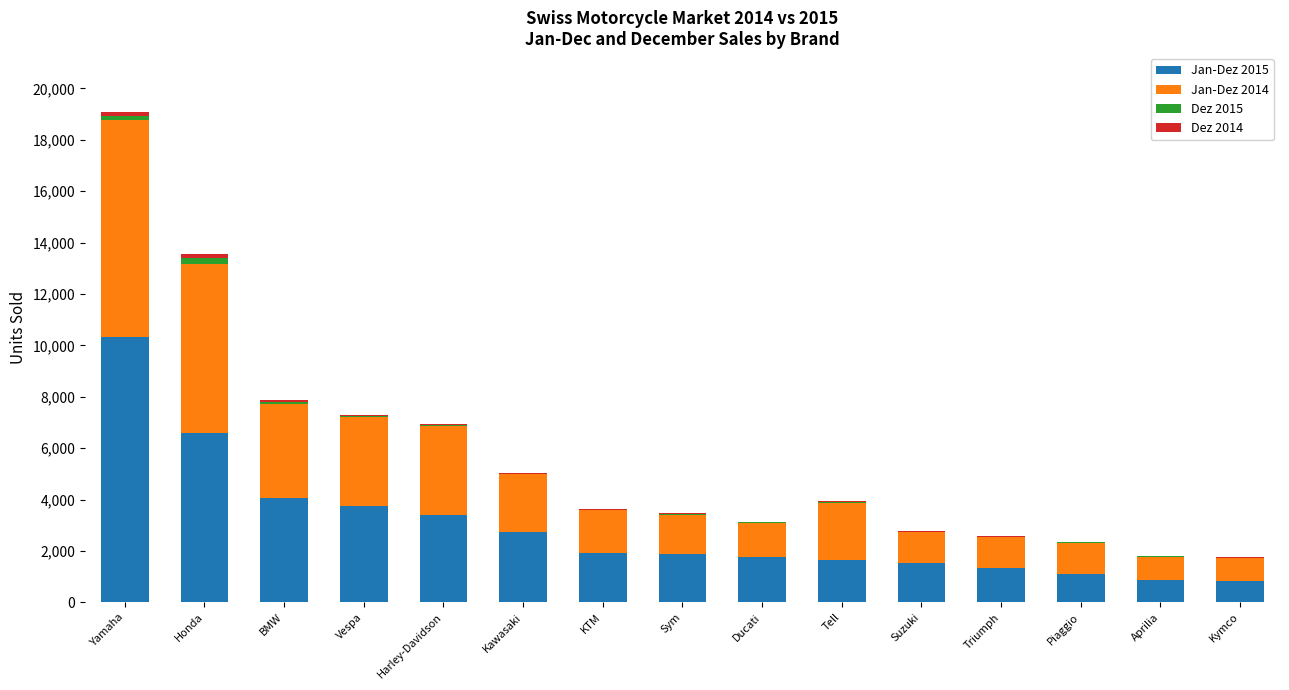

At which category is the sum across all series the highest?

Yamaha